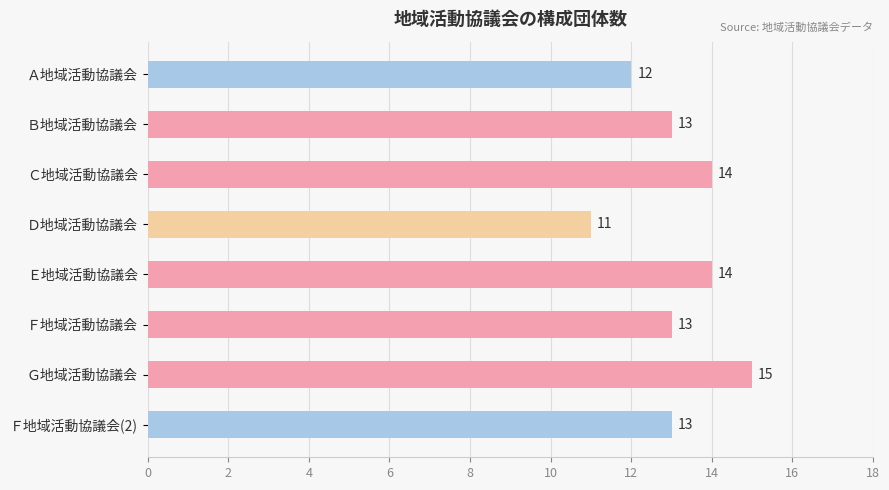

Reading top to bottom, extract all data points from this chart.

12	13	14	11	14	13	15	13